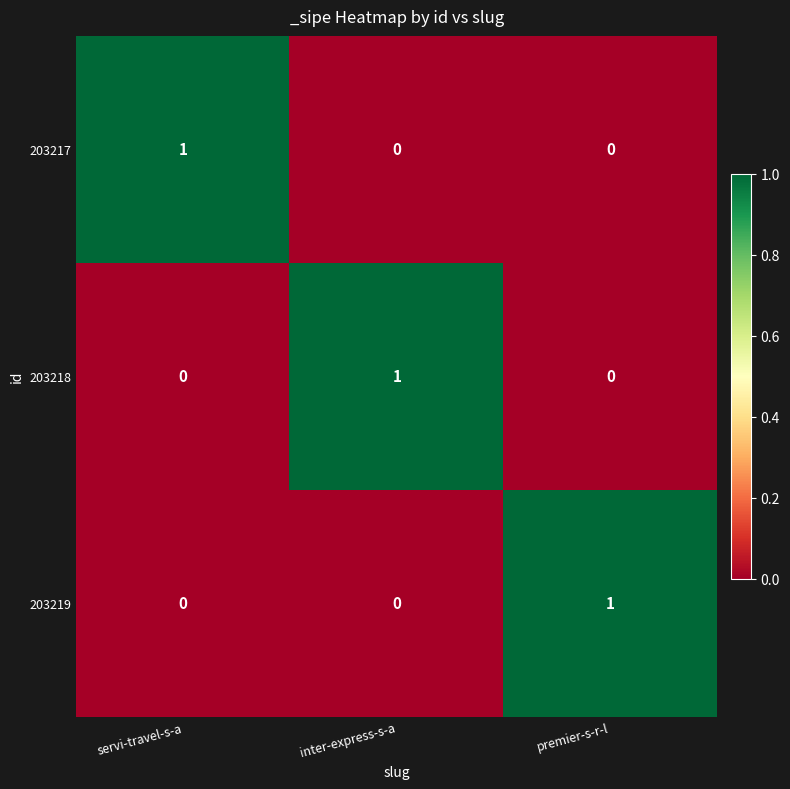

Reading left to right, extract all data points from this chart.

203217: servi-travel-s-a=1	inter-express-s-a=0	premier-s-r-l=0
203218: servi-travel-s-a=0	inter-express-s-a=1	premier-s-r-l=0
203219: servi-travel-s-a=0	inter-express-s-a=0	premier-s-r-l=1